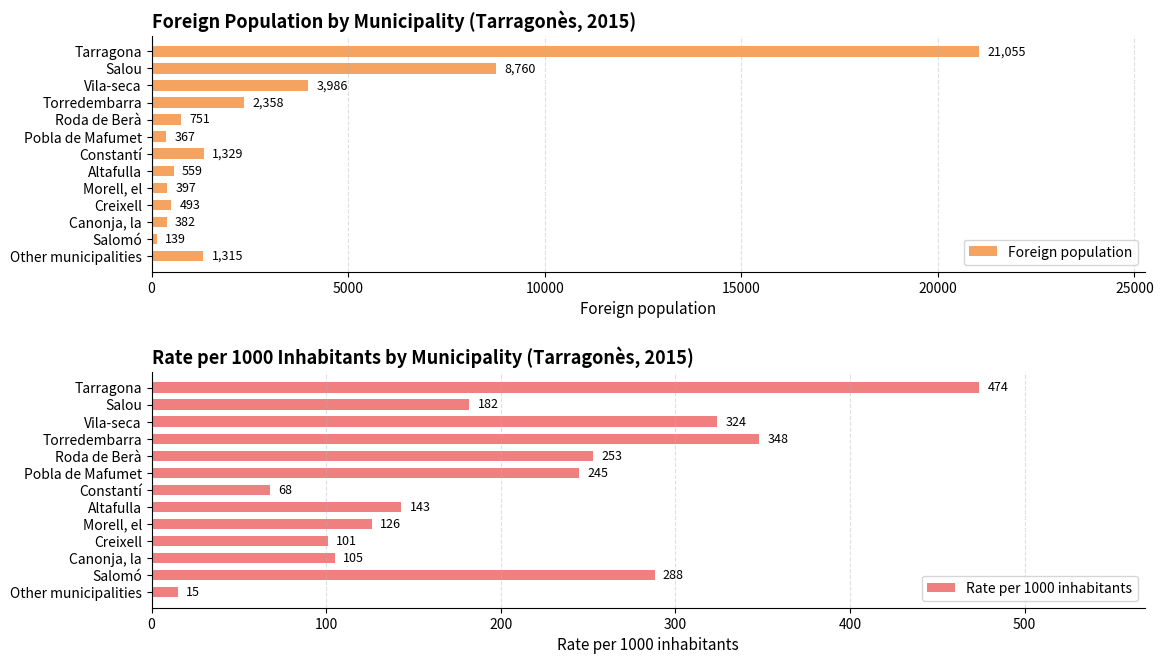

Which series has the widest spread of values?

Foreign population